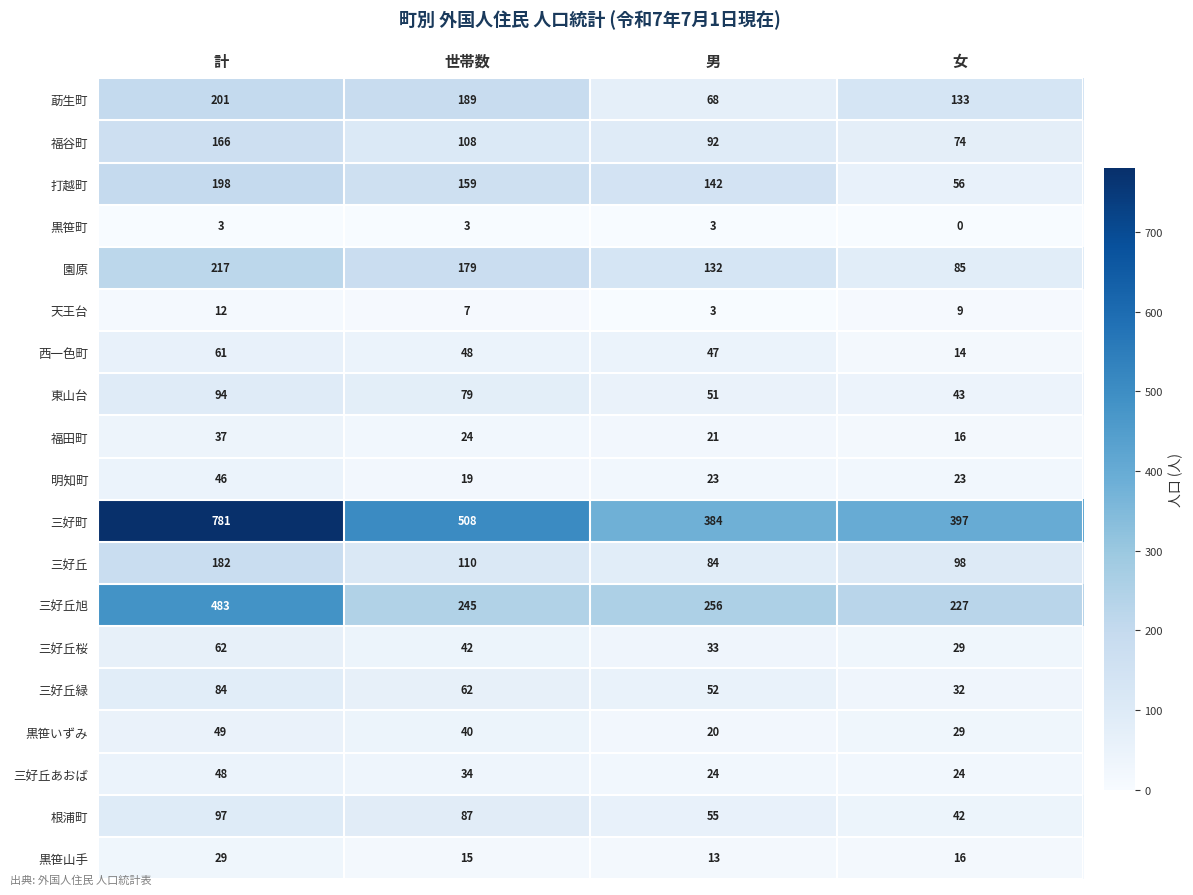

What is the spread (max minus min) of values at 男?

381